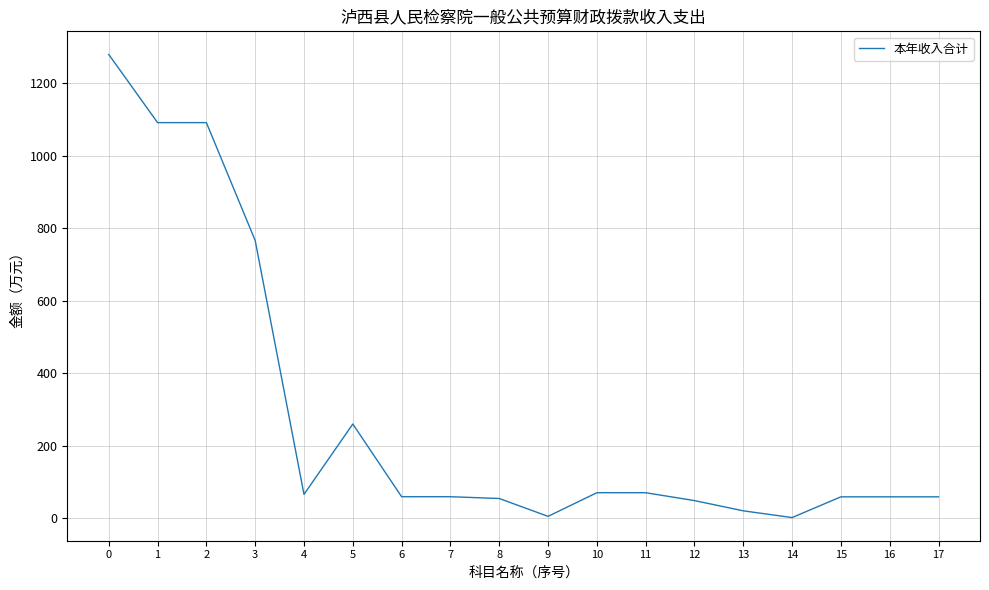

What is the difference between the values at 4 and 10?

4.5